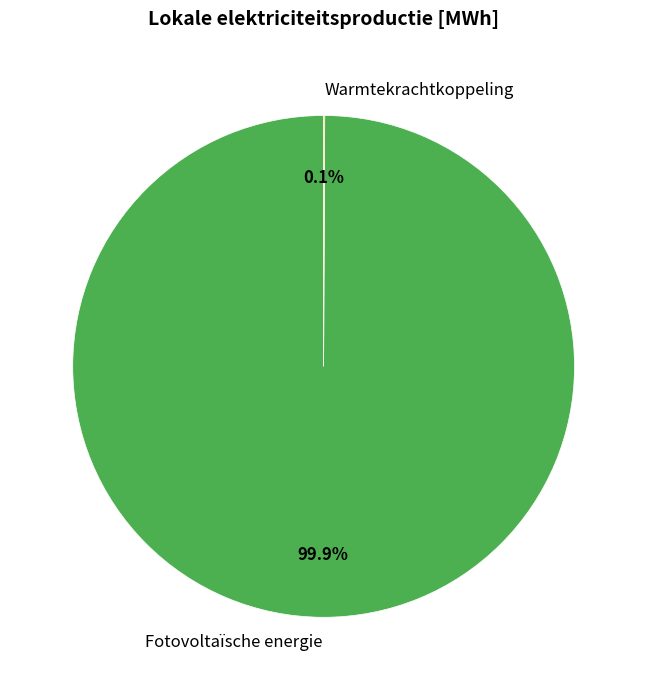

What portion of the pie excludes Fotovoltaïsche energie?

0.1%